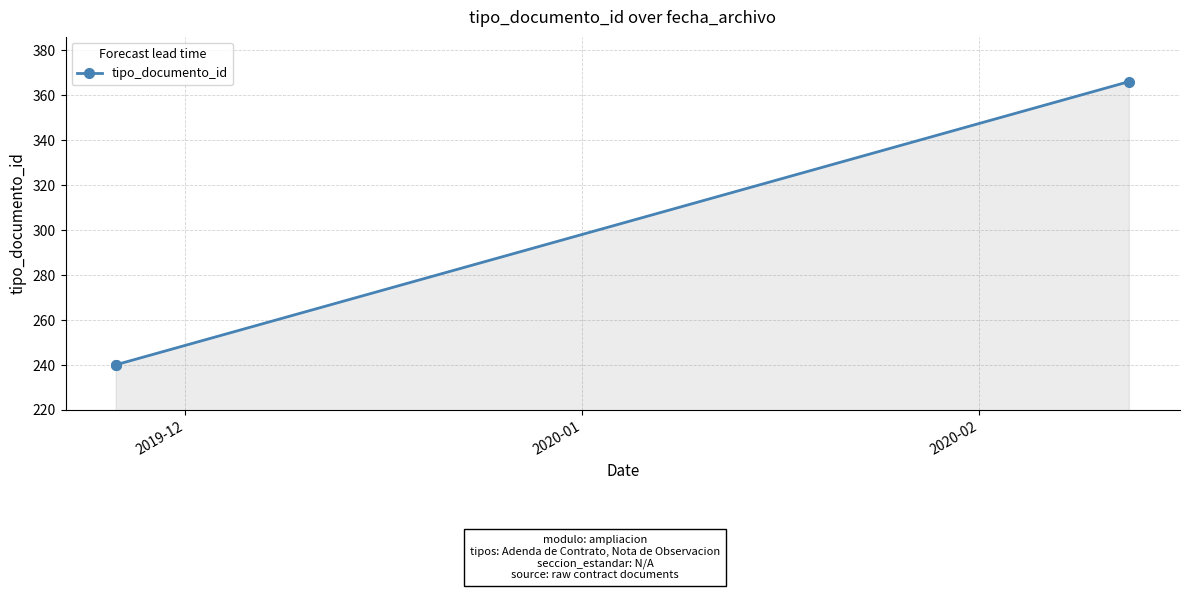

What is the maximum value shown in the chart?

366